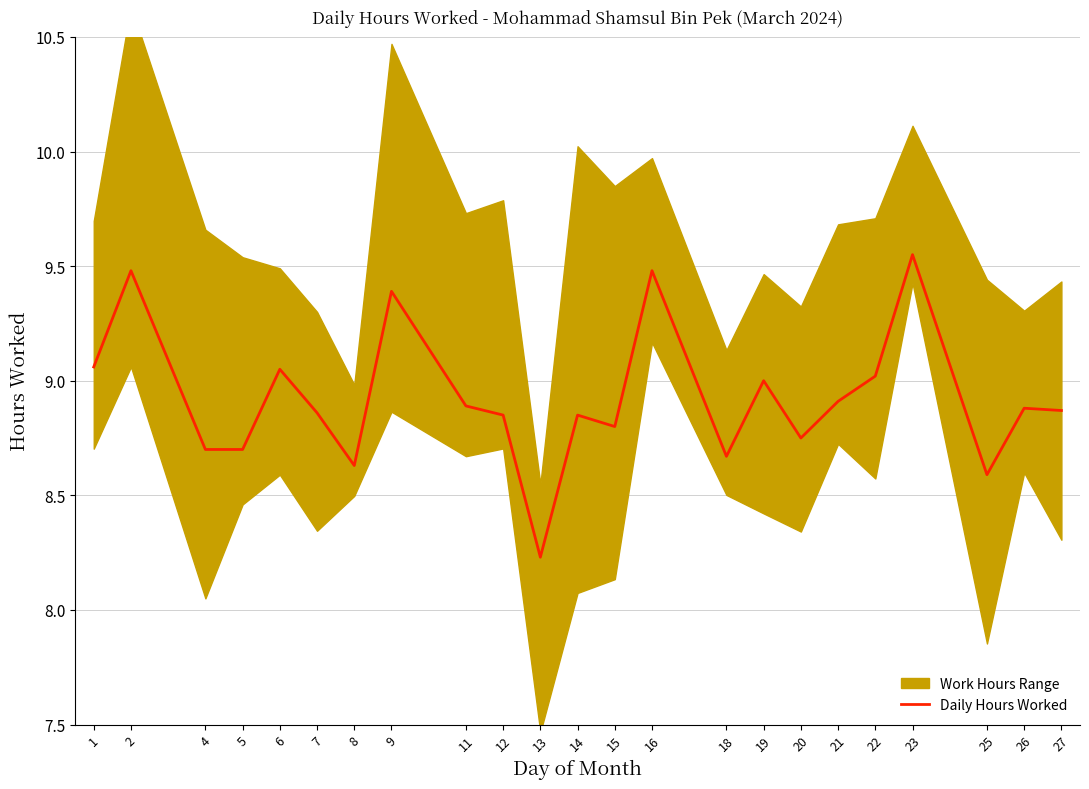

At which category does the data reach its first local valley?

8